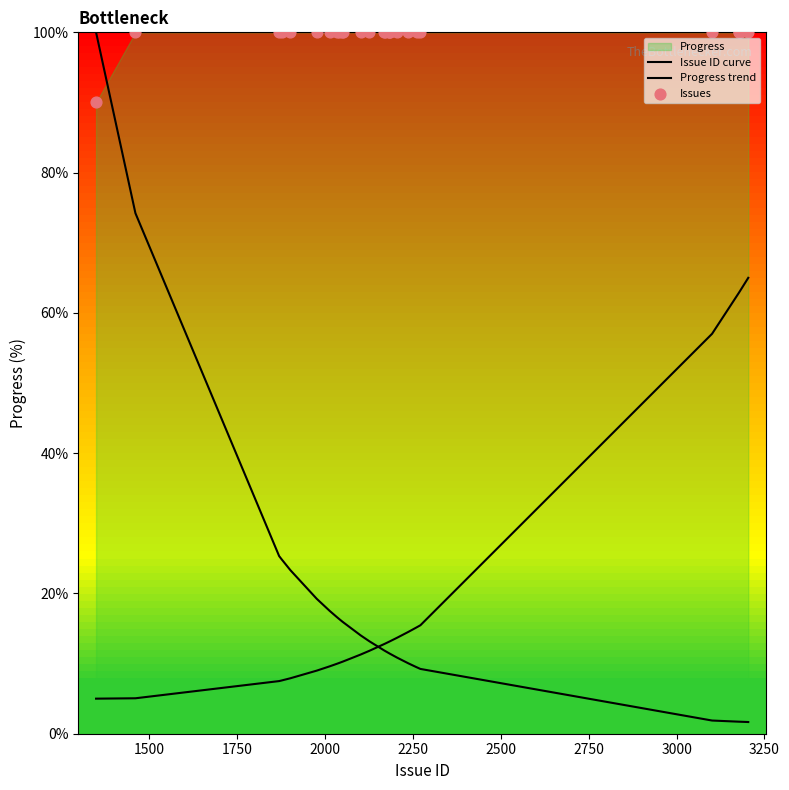

Which series reaches the minimum Y coordinate?

Issue ID curve